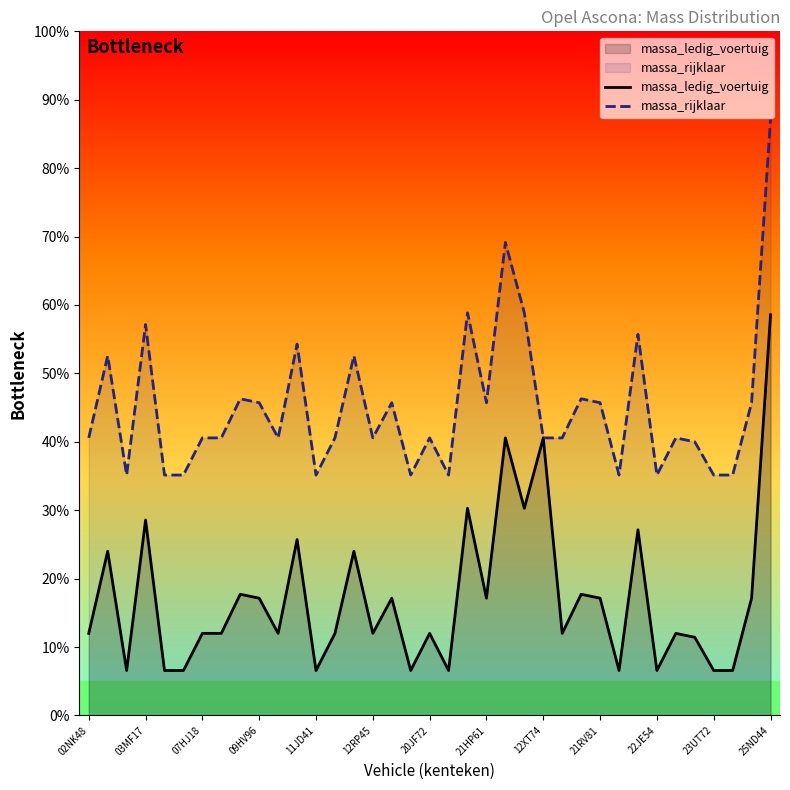

Rank the series by their average value, from highest to lowest.

massa_rijklaar, massa_ledig_voertuig